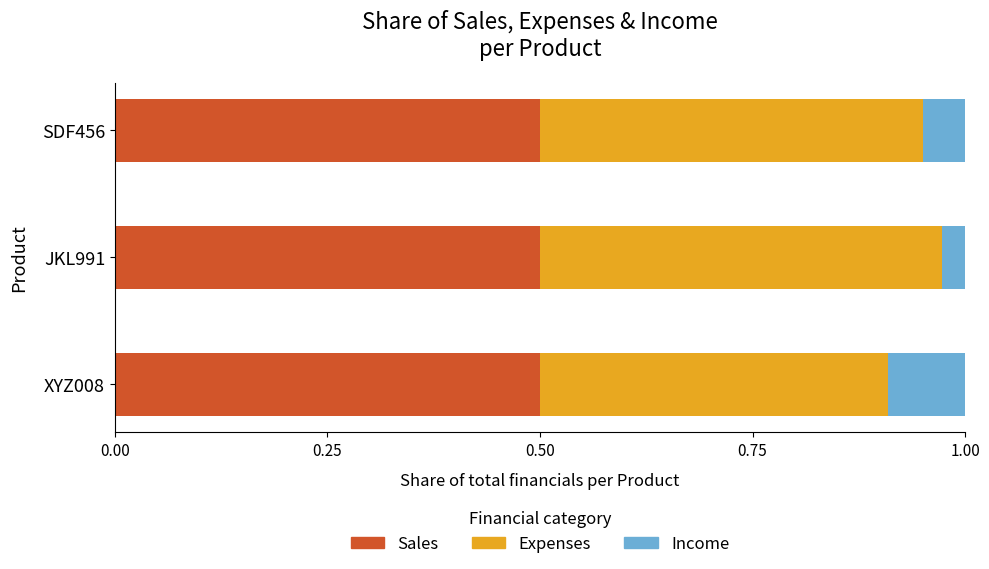

What are all the series names shown in the legend?

Sales, Expenses, Income